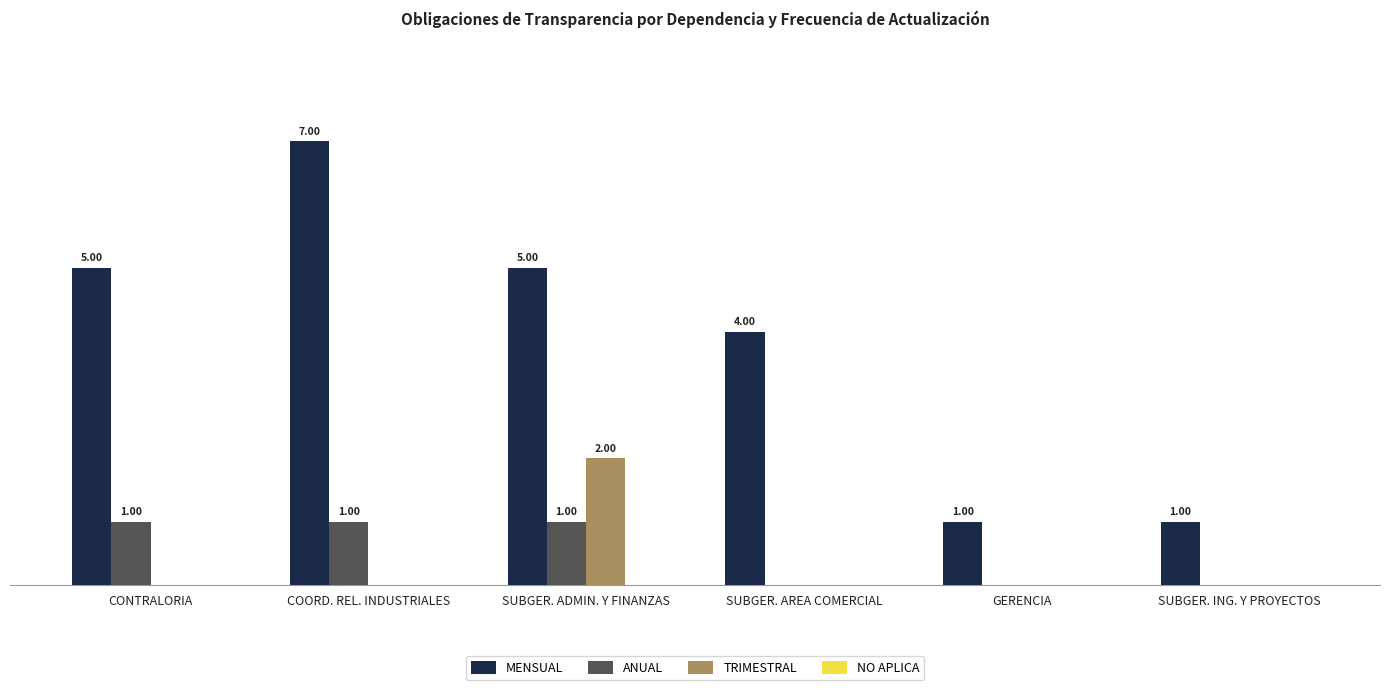

Is the value of MENSUAL at CONTRALORIA greater than the value of ANUAL at GERENCIA?

Yes